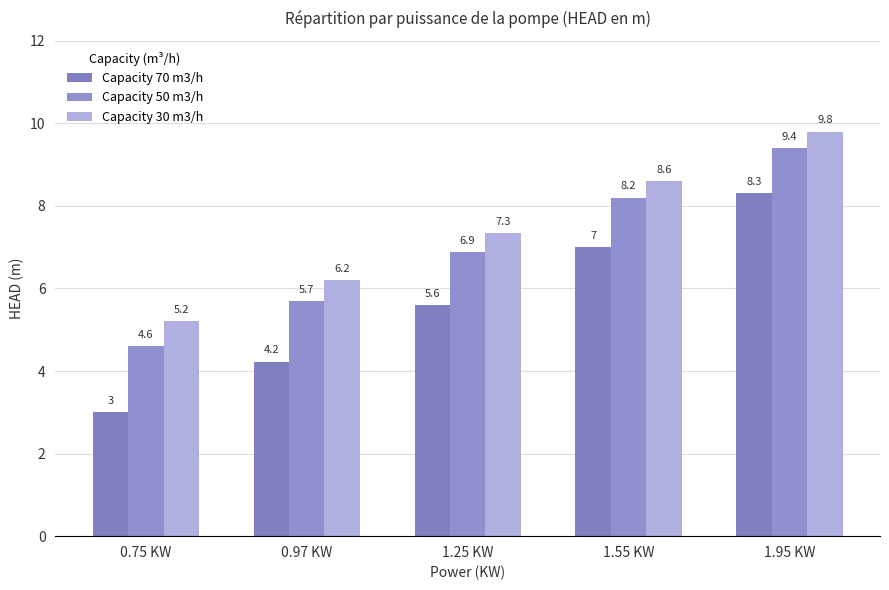

What is the difference between the maximum and second lowest values in the Capacity 30 m3/h series?

3.6